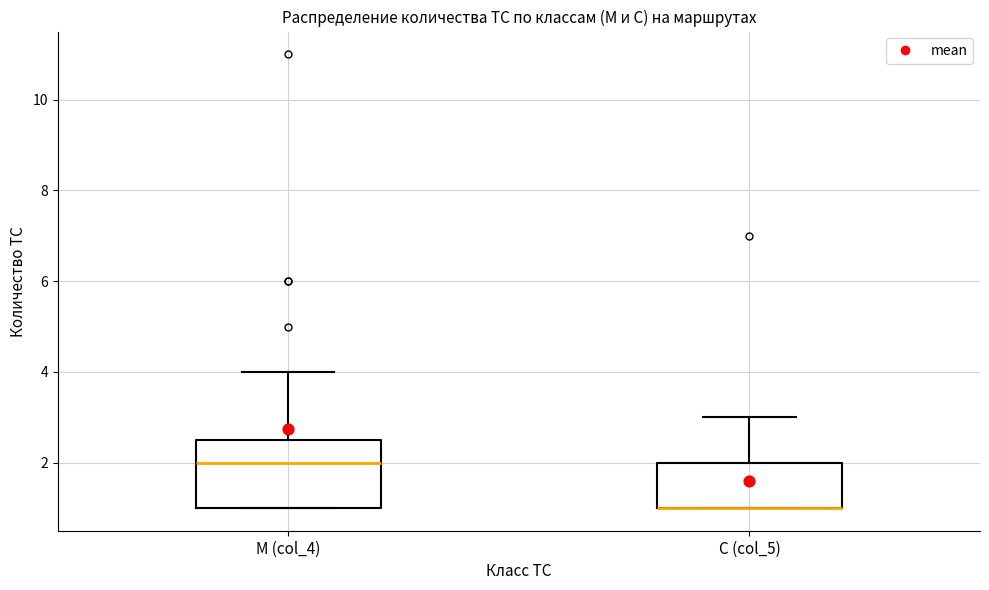

Which box is the tallest, from its lower edge to its upper edge?

М (col_4)